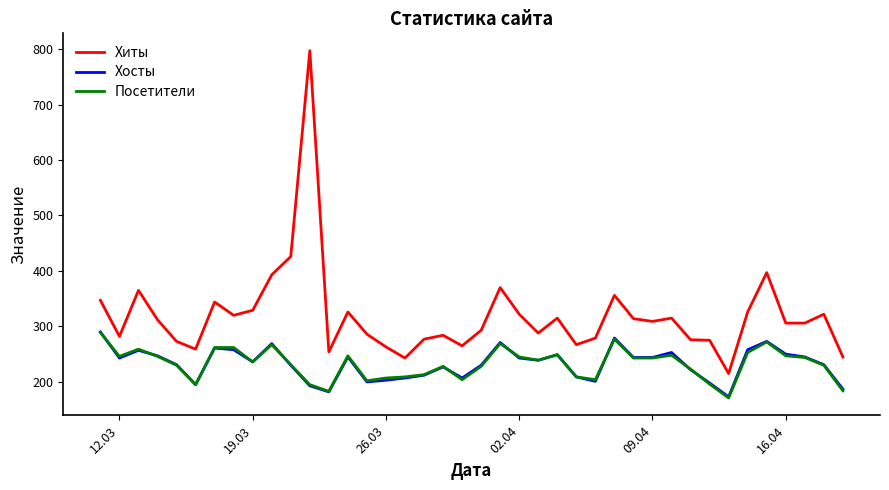

What is the greatest value displayed?

797